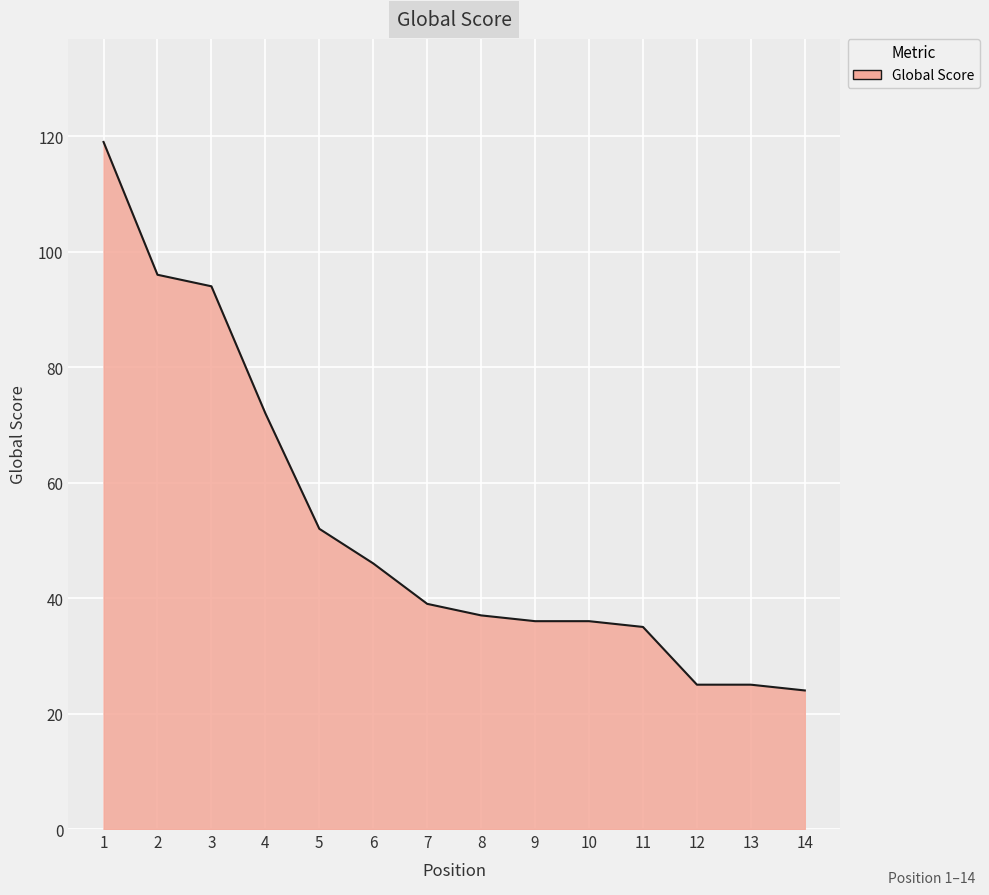

Does the chart have visible grid lines?

Yes